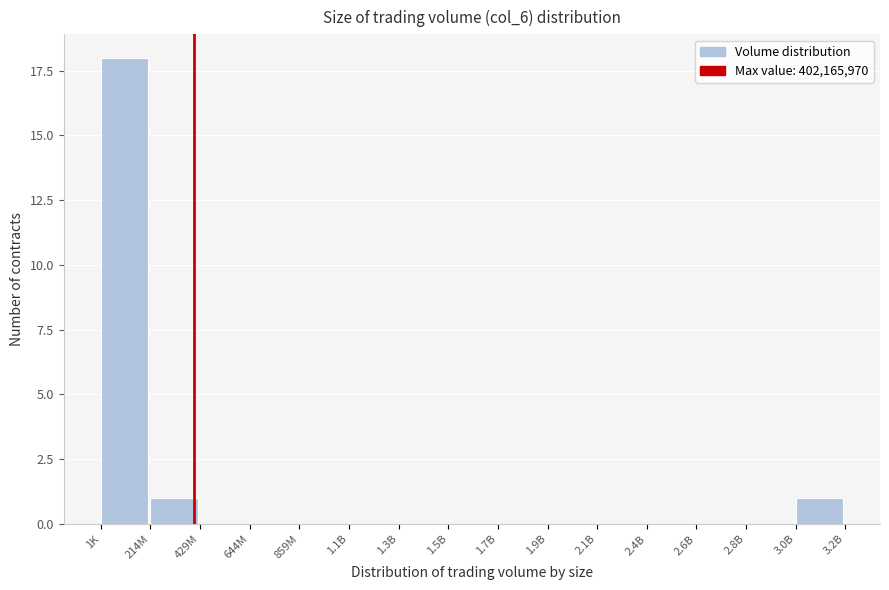

Reading left to right, list all the values displayed in this chart.

1K=18	214M=1	429M=0	644M=0	859M=0	1.1B=0	1.3B=0	1.5B=0	1.7B=0	1.9B=0	2.1B=0	2.4B=0	2.6B=0	2.8B=0	3.0B=1